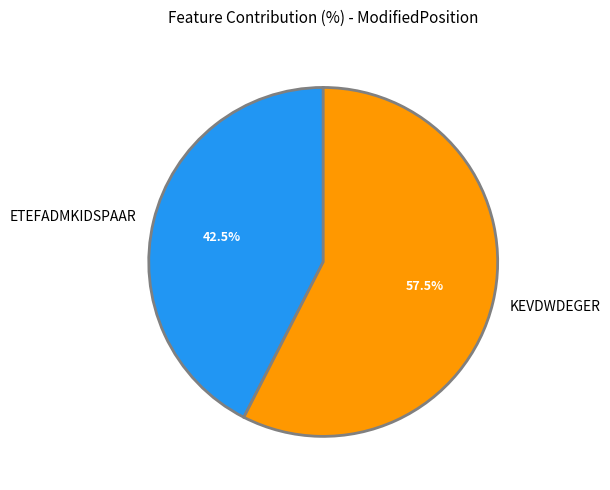

Does any single category account for the majority?

Yes